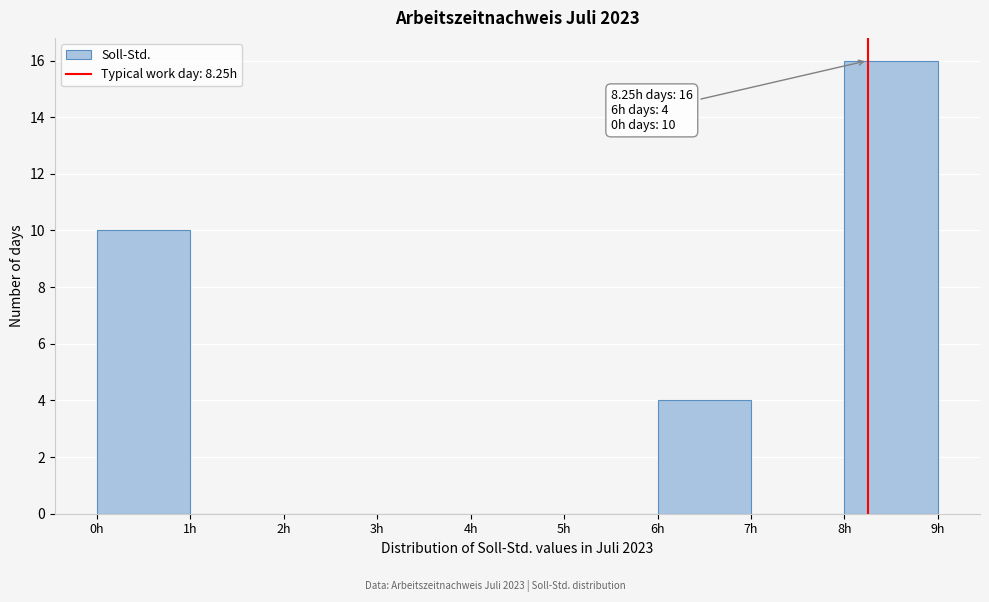

Which range on the x-axis has the tallest bar?

8 to 9